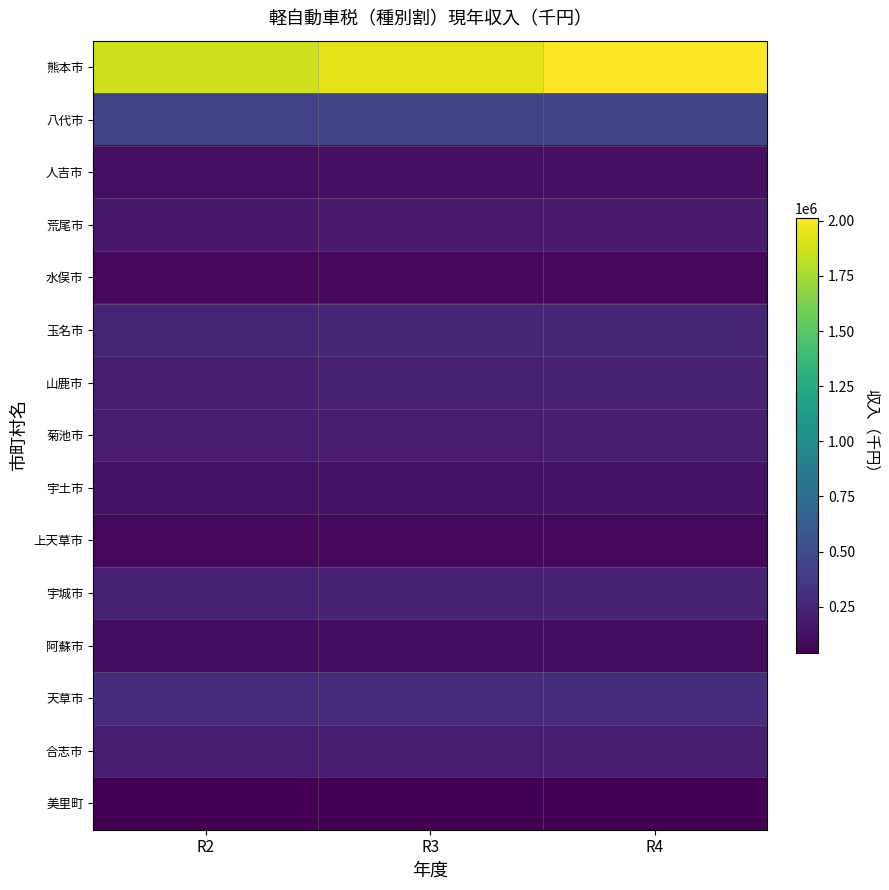

Which series changed the most between R3 and R4?

熊本市